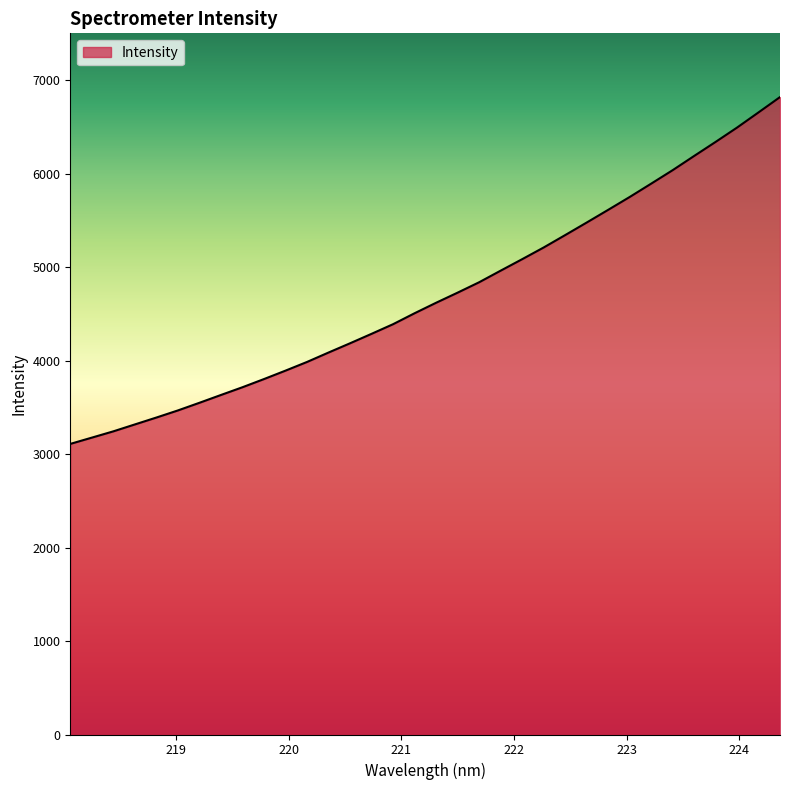

What is the maximum value shown in the chart?

6821.7